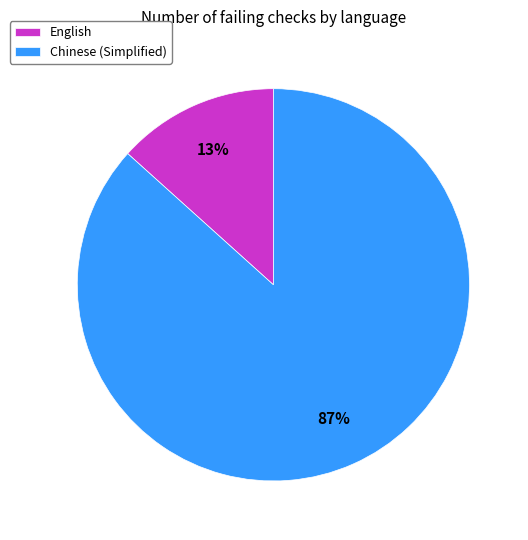

Between Chinese (Simplified) and English, which is larger?

Chinese (Simplified)